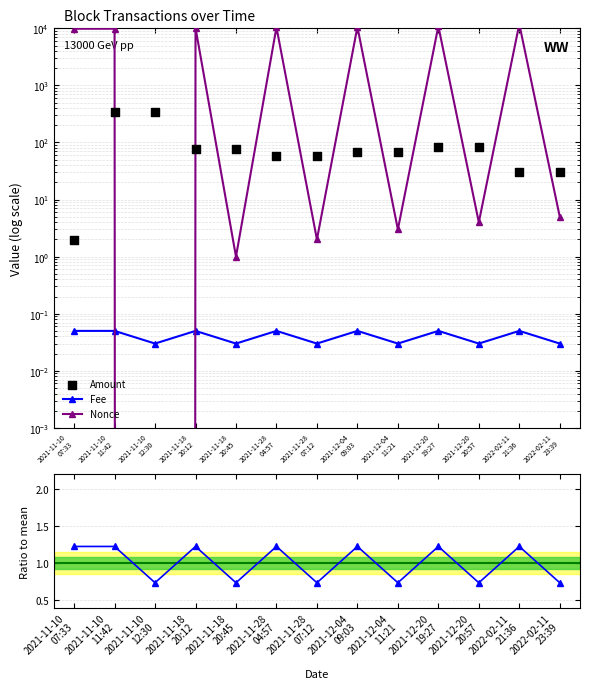

Is the value of Fee ratio at 2021-11-10
11:42 greater than the value of Nonce at 2021-11-10
11:42?

No